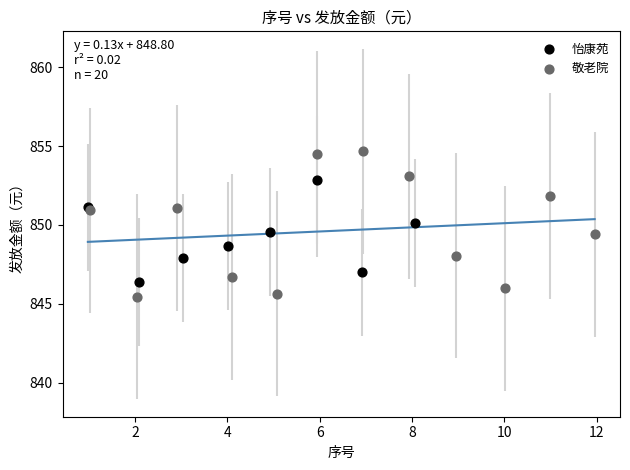

Which series has the largest Y range (max minus min)?

敬老院